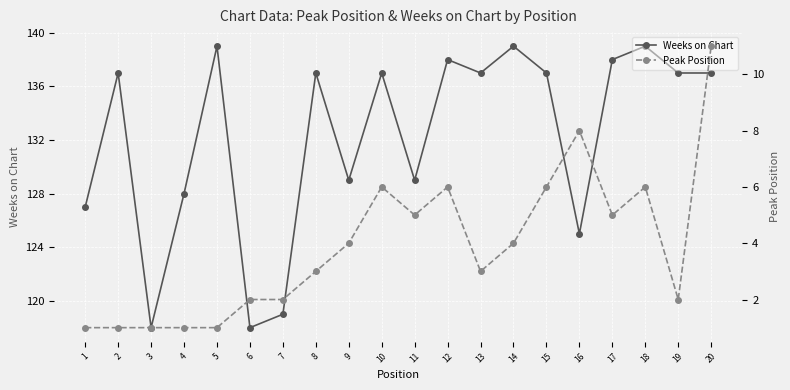

Reading left to right, list all the values displayed in this chart.

Weeks on Chart: 127	137	118	128	139	118	119	137	129	137	129	138	137	139	137	125	138	139	137	137
Peak Position: 1	1	1	1	1	2	2	3	4	6	5	6	3	4	6	8	5	6	2	11